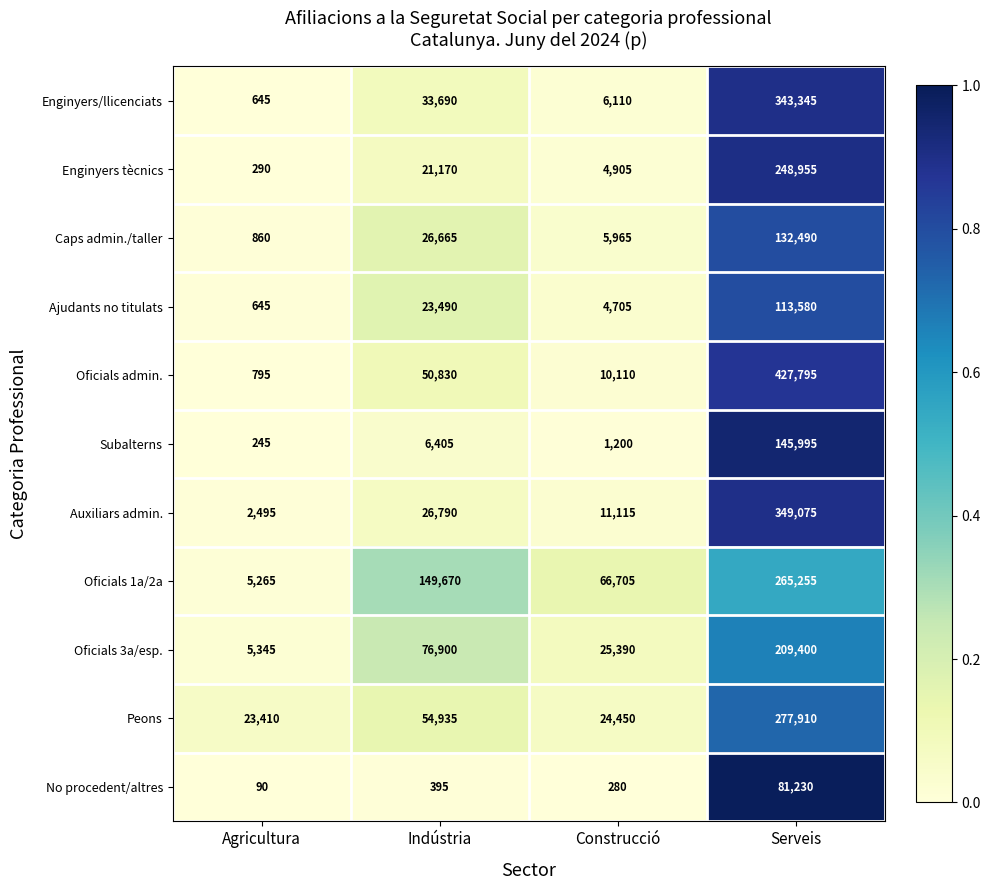

True or false: Oficials admin. has a value of 10110 at Construcció.

True